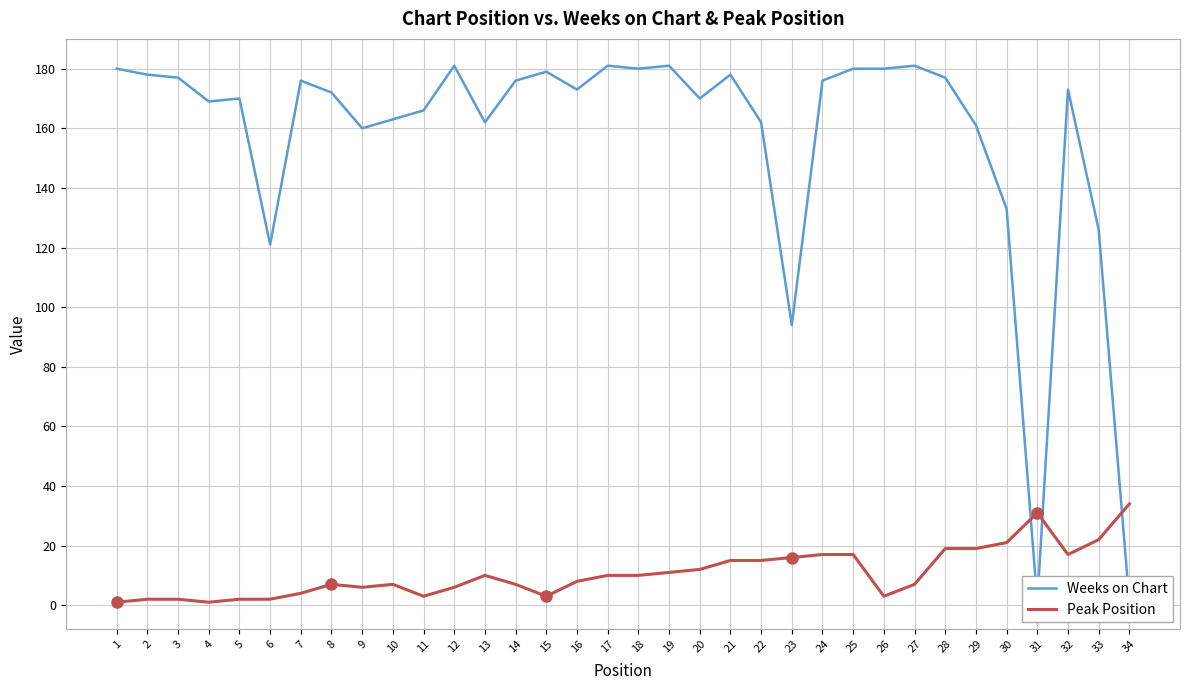

How many lines are shown in the chart?

2